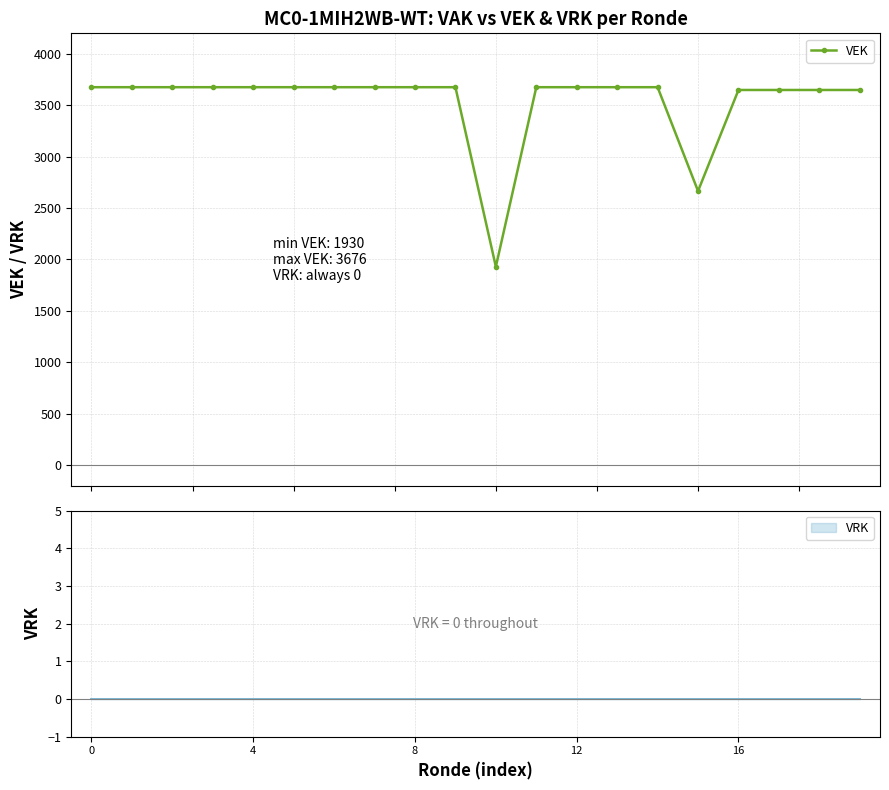

What is the maximum value for VEK?

3676